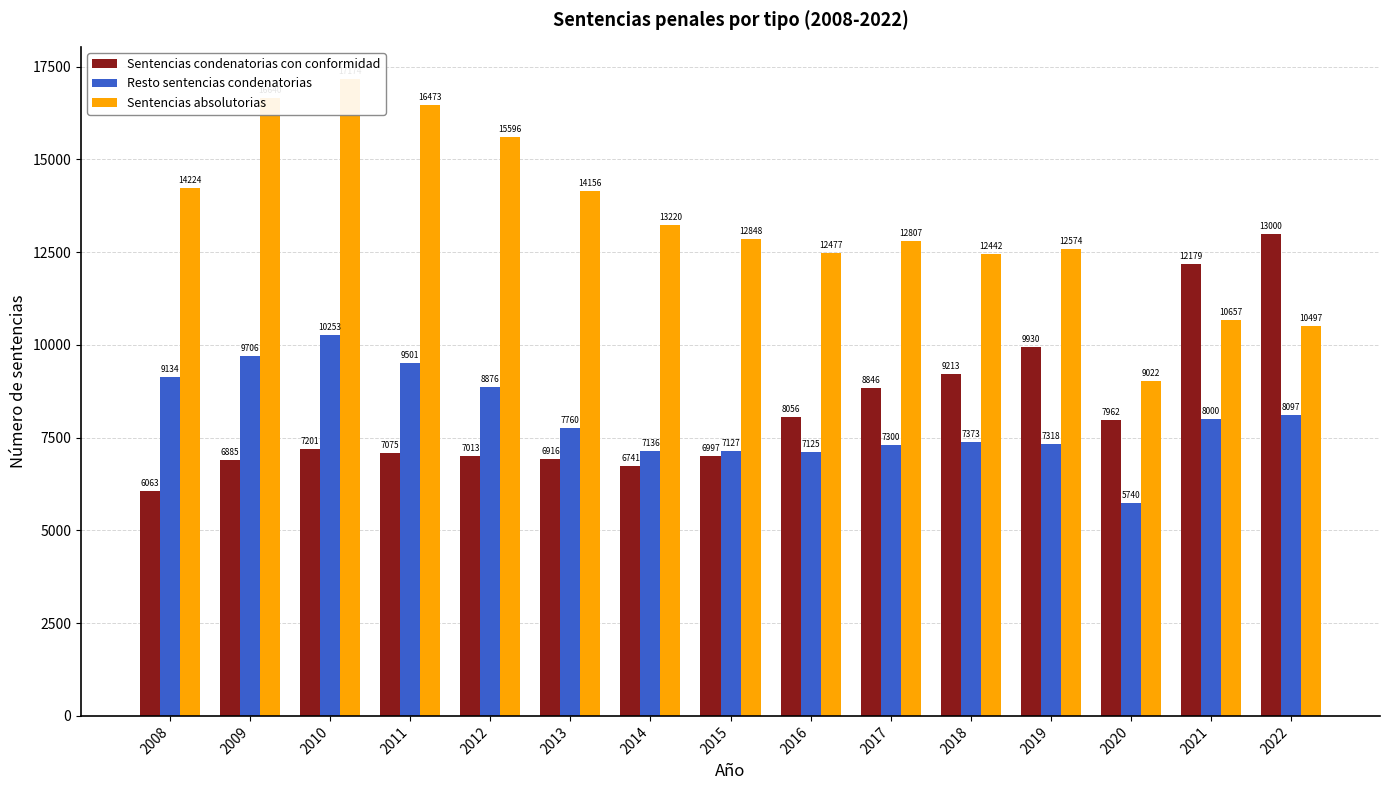

Reading left to right, what are all the values shown in this chart?

Sentencias condenatorias con conformidad: 2008=6063	2009=6885	2010=7201	2011=7075	2012=7013	2013=6916	2014=6741	2015=6997	2016=8056	2017=8846	2018=9213	2019=9930	2020=7962	2021=12179	2022=13000
Resto sentencias condenatorias: 2008=9134	2009=9706	2010=10253	2011=9501	2012=8876	2013=7760	2014=7136	2015=7127	2016=7125	2017=7300	2018=7373	2019=7318	2020=5740	2021=8000	2022=8097
Sentencias absolutorias: 2008=14224	2009=16640	2010=17174	2011=16473	2012=15596	2013=14156	2014=13220	2015=12848	2016=12477	2017=12807	2018=12442	2019=12574	2020=9022	2021=10657	2022=10497